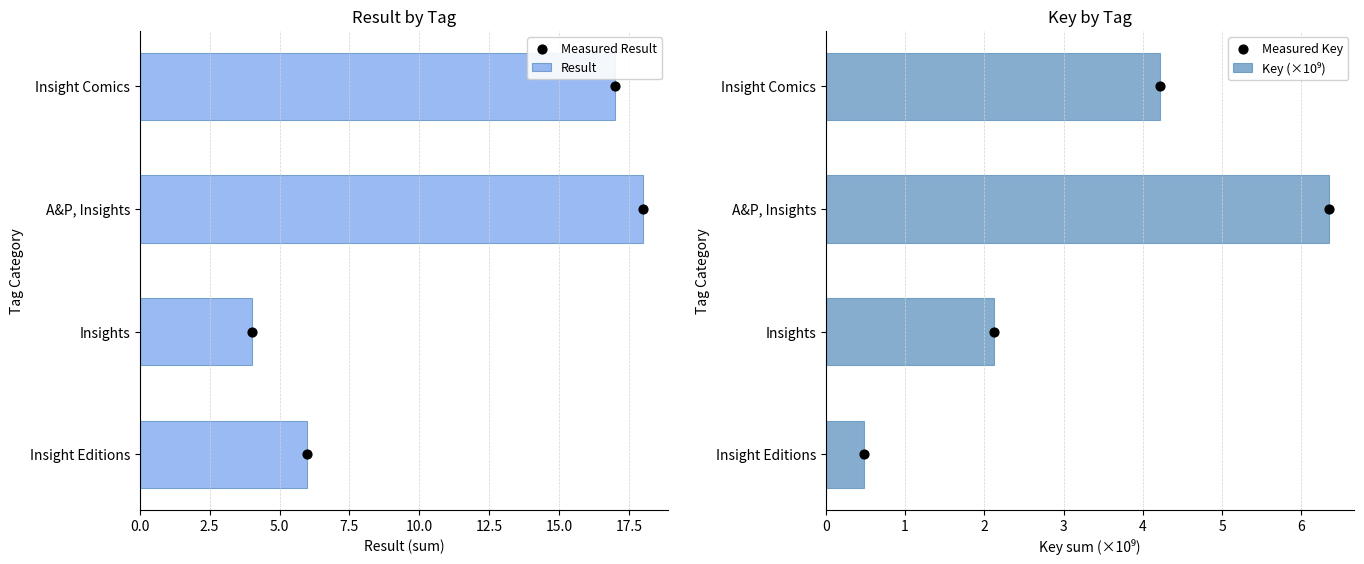

List the labels in order of Result value, smallest first.

Insights, Insight Editions, Insight Comics, A&P, Insights